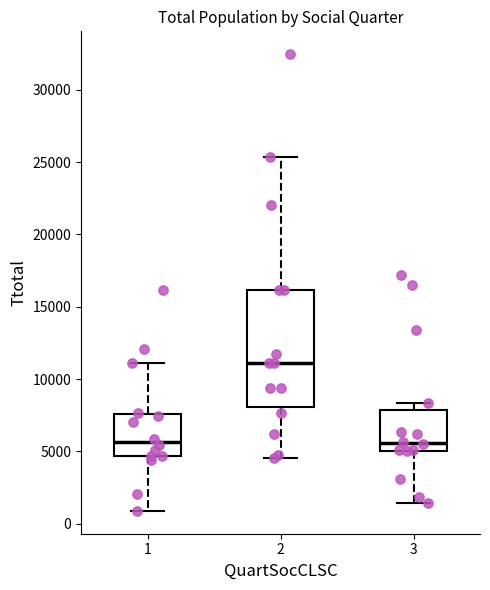

Which box's median line is the highest?

2